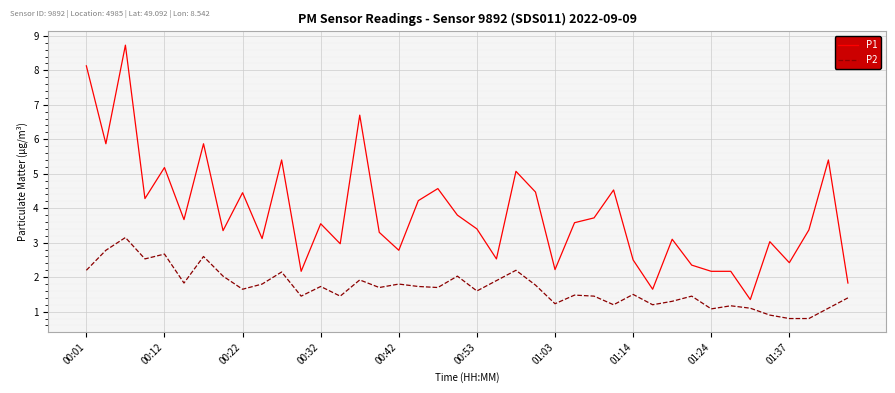

List the series in order of their overall mean, highest first.

P1, P2